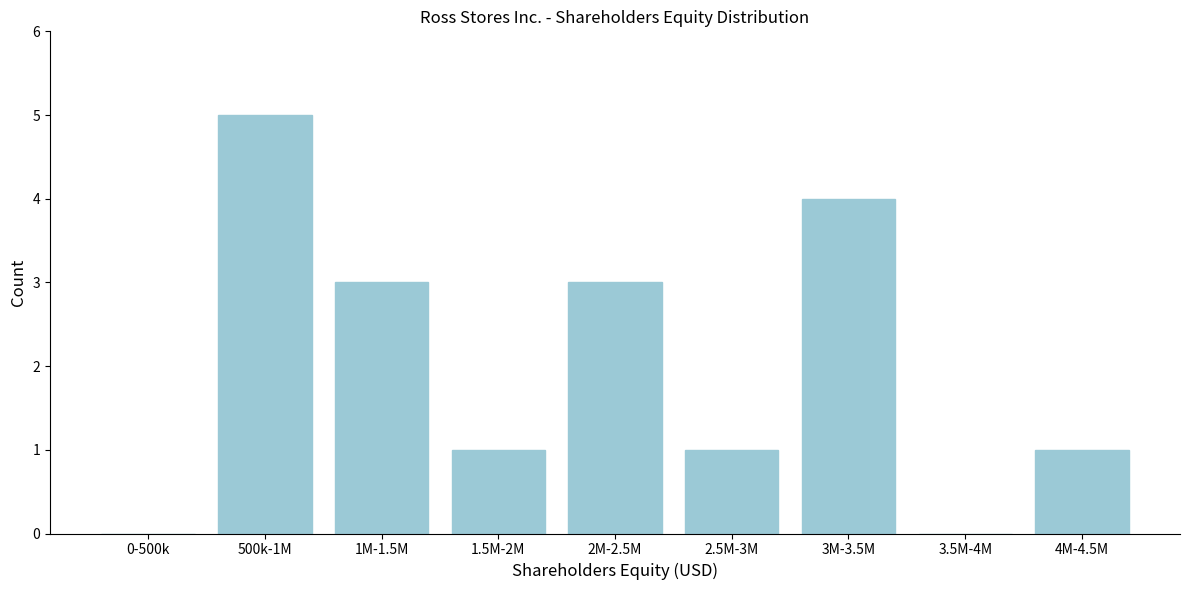

Reading left to right, extract all data points from this chart.

0-500k=0	500k-1M=5	1M-1.5M=3	1.5M-2M=1	2M-2.5M=3	2.5M-3M=1	3M-3.5M=4	3.5M-4M=0	4M-4.5M=1